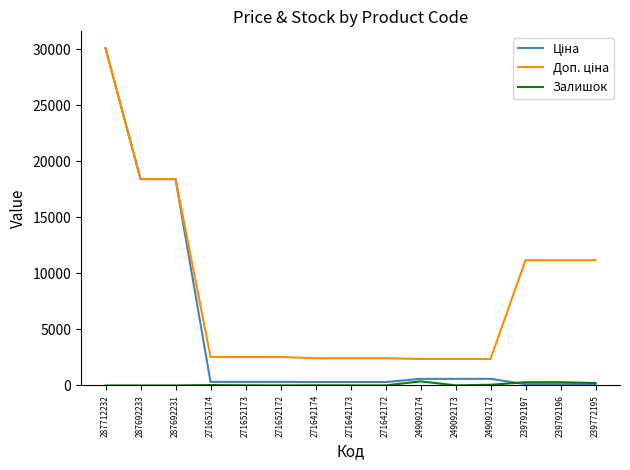

True or false: Залишок has a value of 10.0 at 271642173.

True